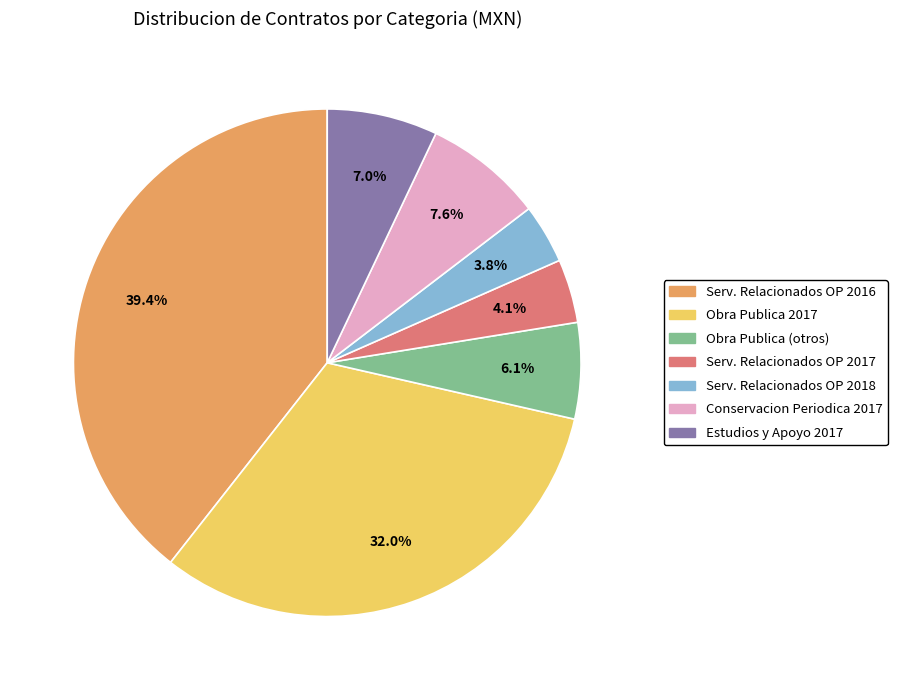

Do Obra Publica 2017 and Estudios y Apoyo 2017 together represent more than half of the pie?

No